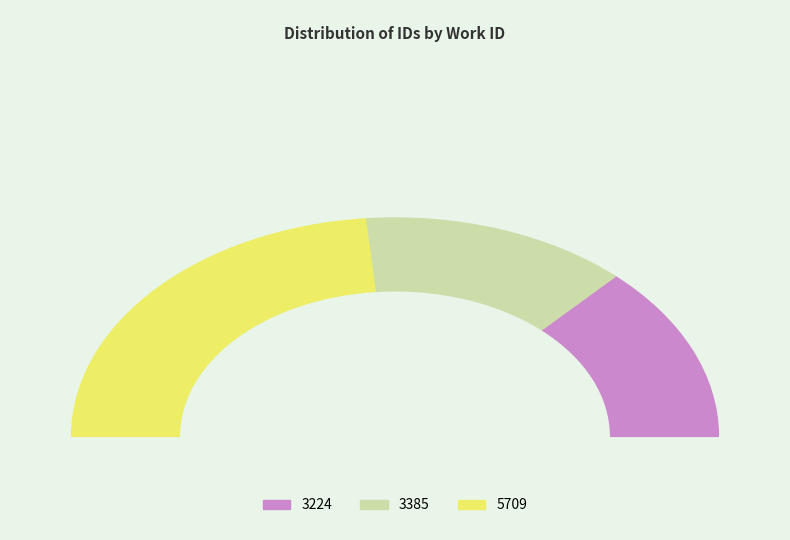

How many slices are in this pie chart?

3